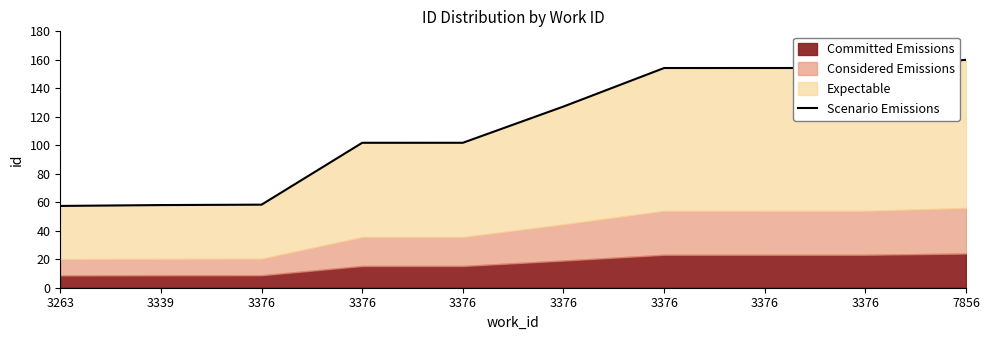

Reading right to left, list all the values displayed in this chart.

160.0	154.3	154.3	154.3	127.2	101.8	101.8	58.3	58.0	57.4